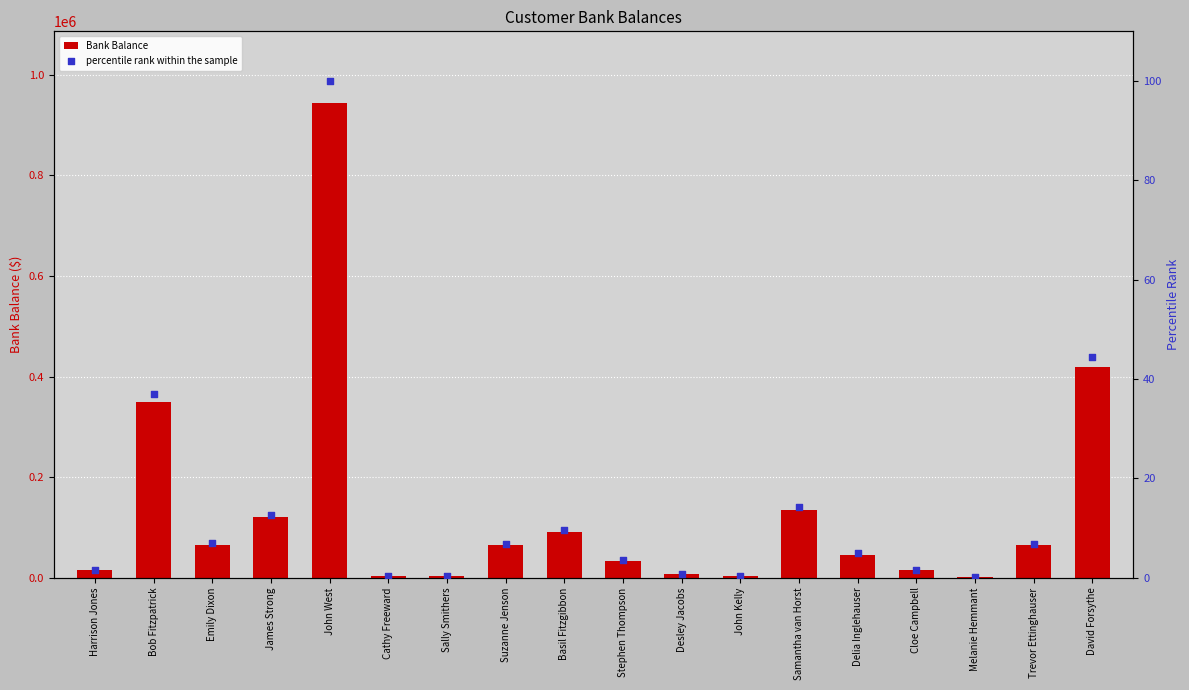

What are all the series names shown in the legend?

Bank Balance, percentile rank within the sample